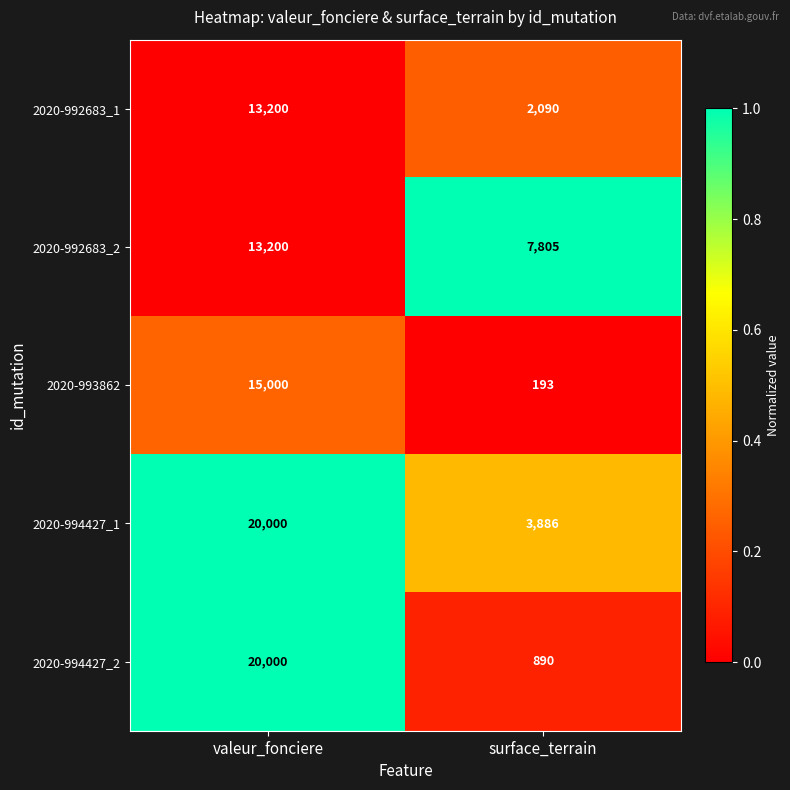

Which series has the largest total across all categories?

2020-994427_1